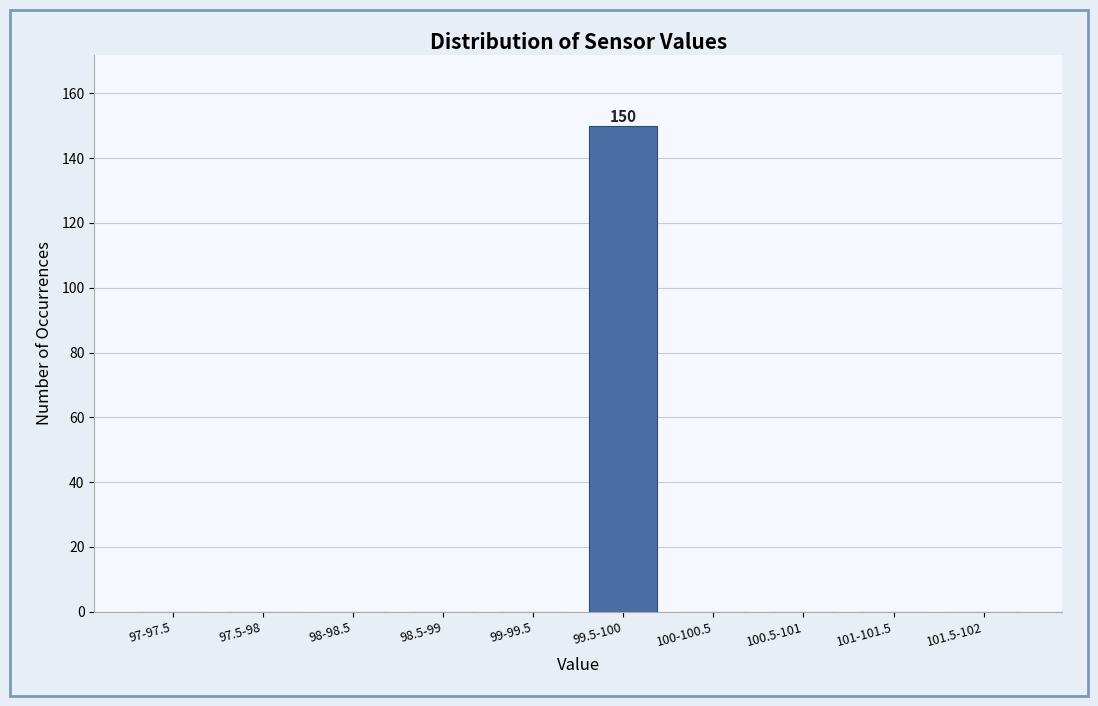

Reading left to right, transcribe all the data shown in this chart.

97-97.5=0	97.5-98=0	98-98.5=0	98.5-99=0	99-99.5=0	99.5-100=150	100-100.5=0	100.5-101=0	101-101.5=0	101.5-102=0